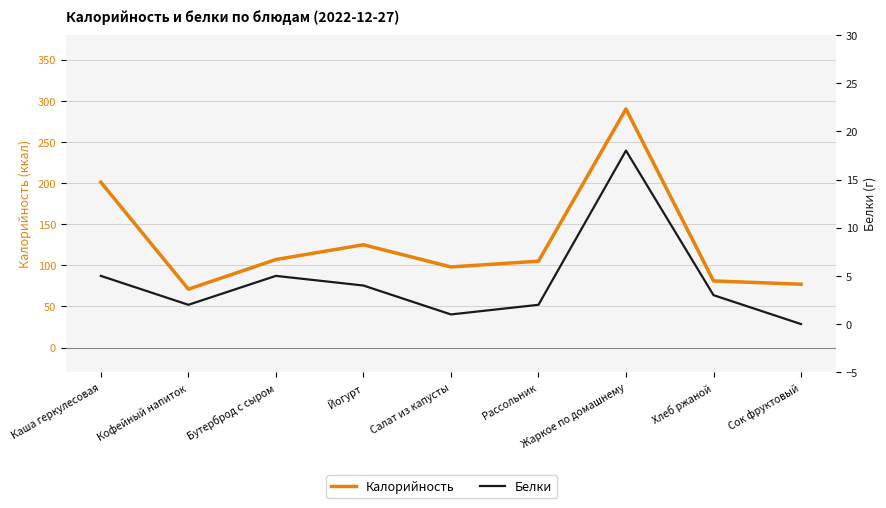

What is the greatest value displayed?

290